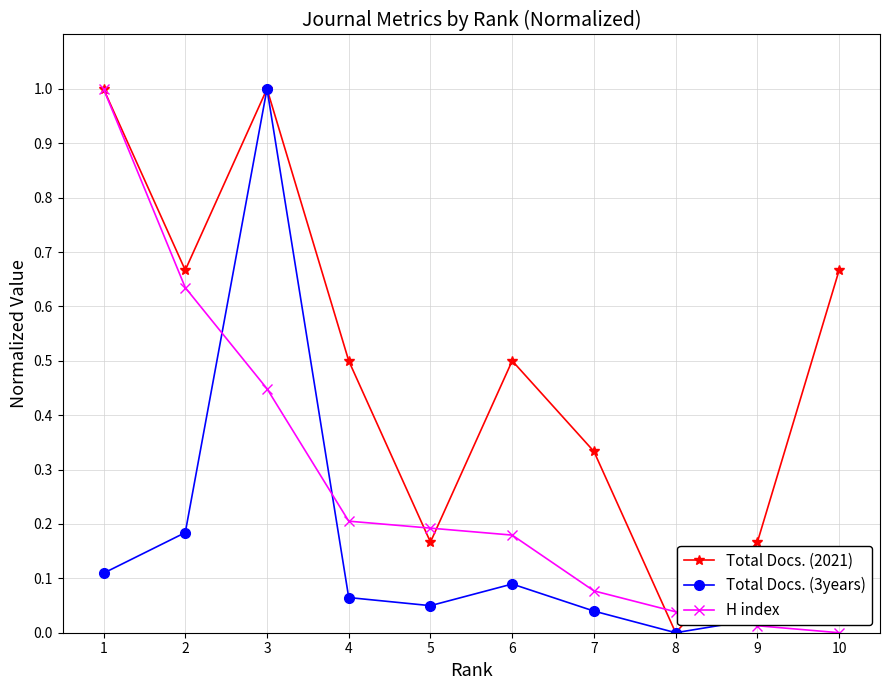

The value of Total Docs. (2021) at 1 is 0.6. True or false?

False